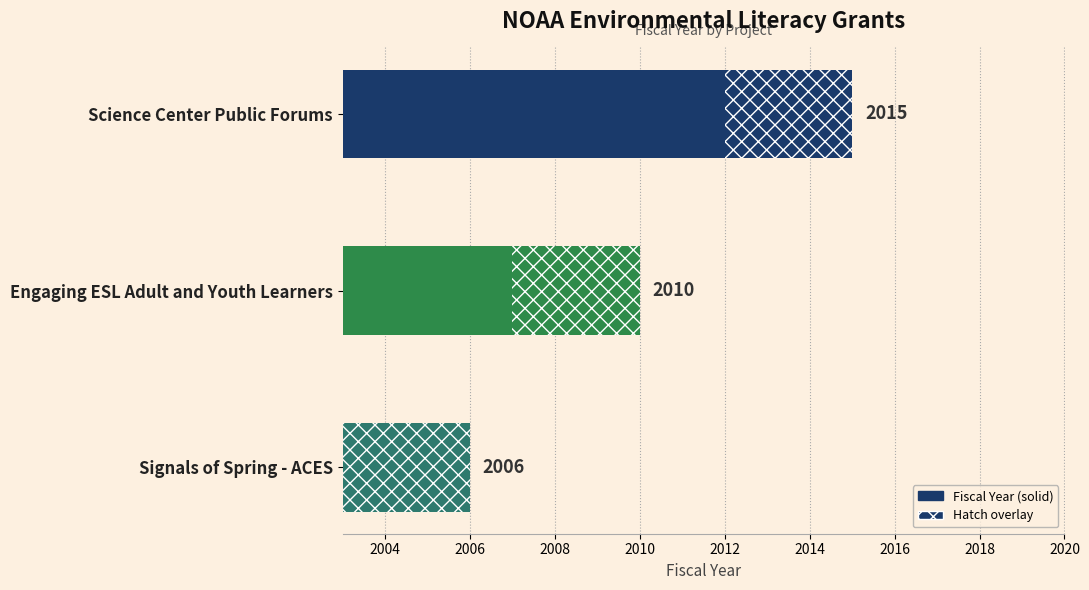

What is the change in value from Engaging ESL Adult and Youth Learners to Signals of Spring - ACES?

-4